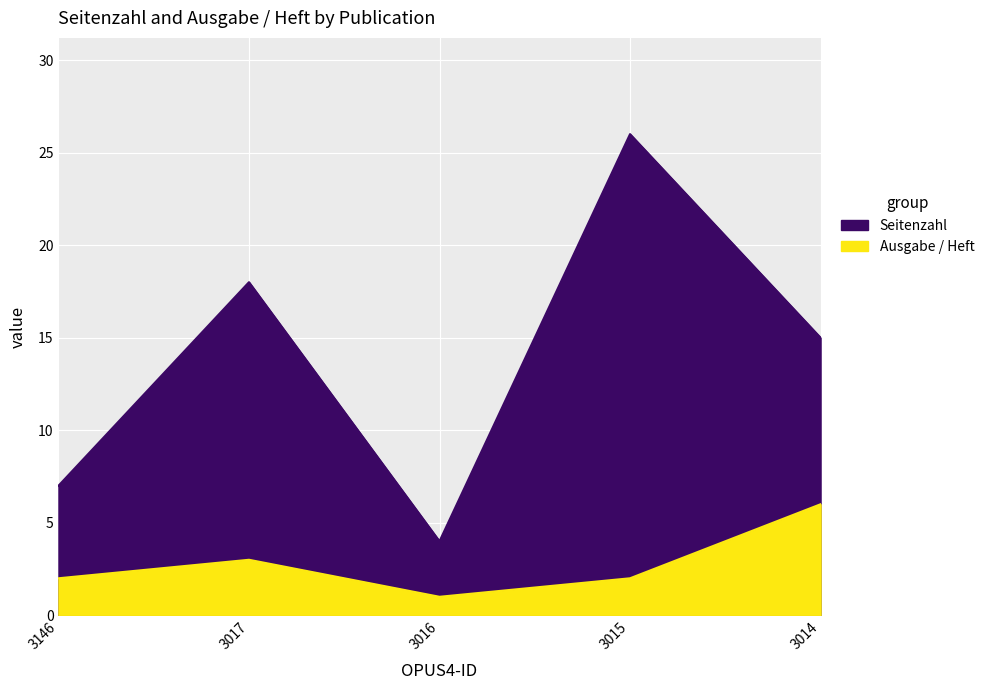

Which series has the largest total across all categories?

Seitenzahl